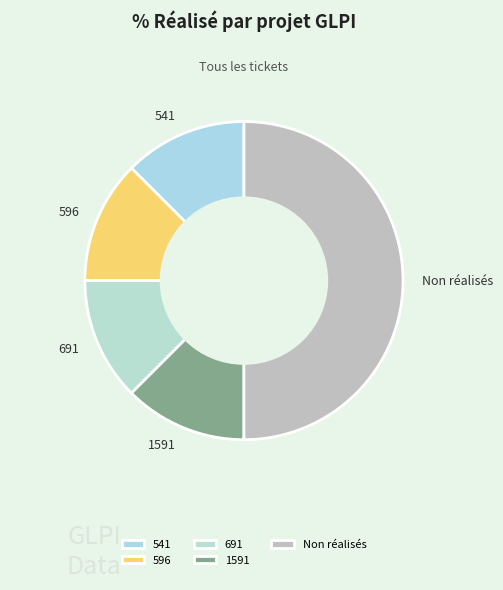

What is the largest slice in the pie chart?

Non réalisés